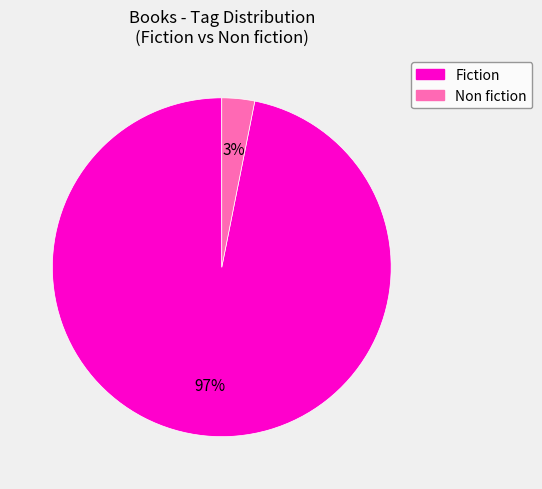

To the nearest percent, what percentage of the pie is Fiction?

97%